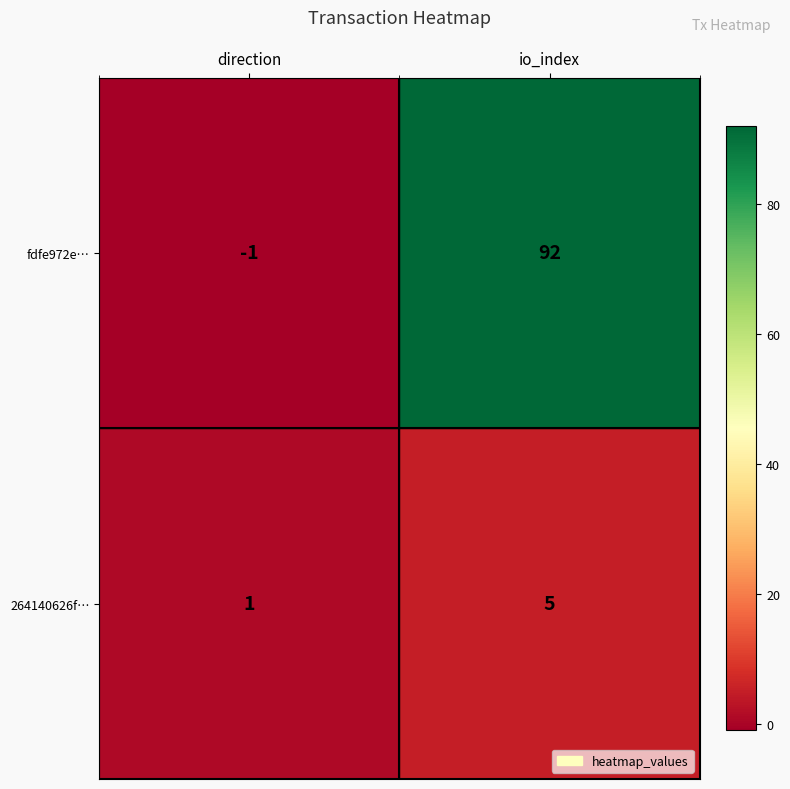

At which category is the sum across all series the highest?

io_index